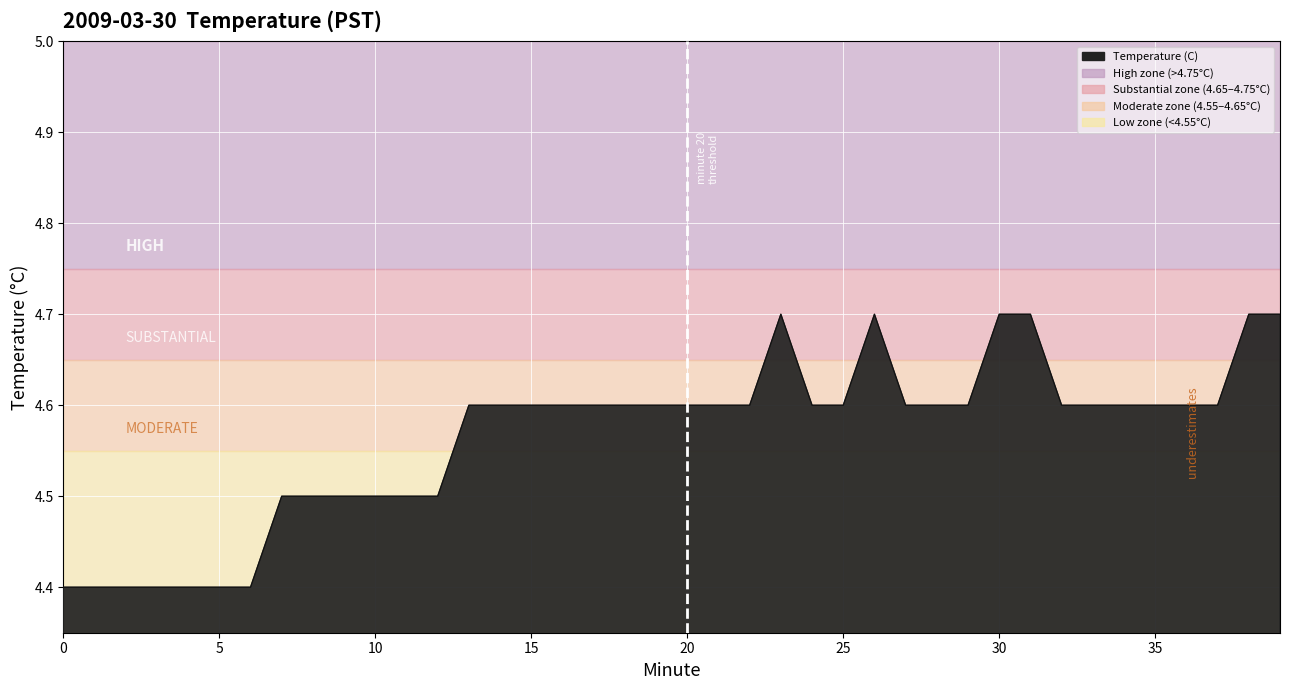

What is the value of the 34th point from the left?

4.6